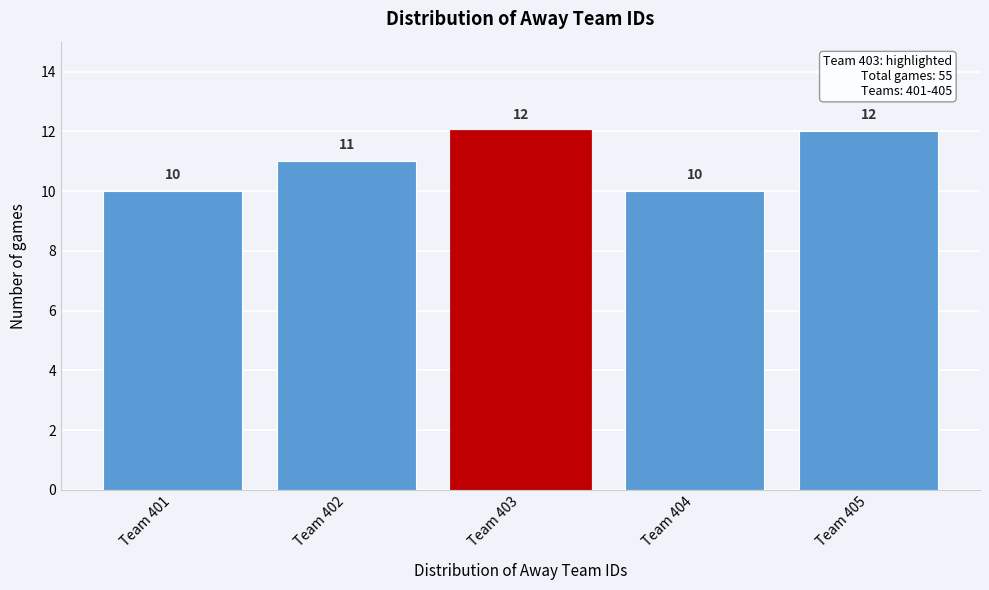

Reading left to right, transcribe this chart: for each bar, give the range it covers on the x-axis and its height.

400.5 to 401.5: 10
401.5 to 402.5: 11
402.5 to 403.5: 12
403.5 to 404.5: 10
404.5 to 405.5: 12